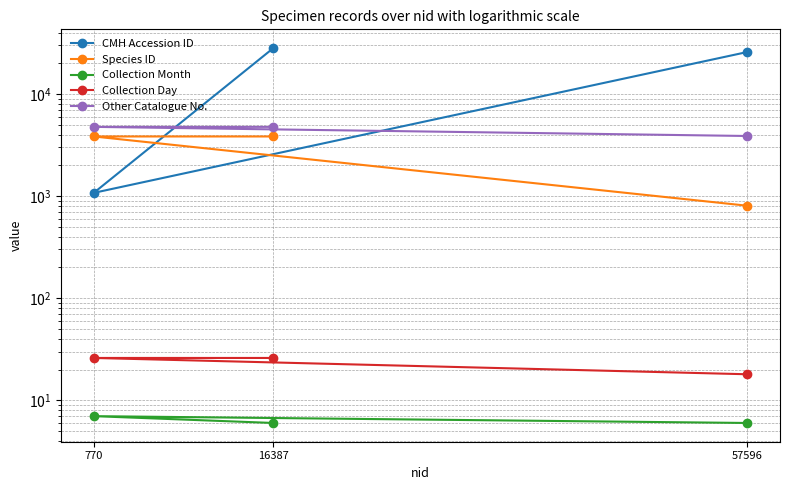

Reading left to right, extract all data points from this chart.

CMH Accession ID: 16387=28168	770=1076	57596=25780
Species ID: 16387=3838	770=3838	57596=805
Collection Month: 16387=6	770=7	57596=6
Collection Day: 16387=26	770=26	57596=18
Other Catalogue No.: 16387=4765	770=4765	57596=3879